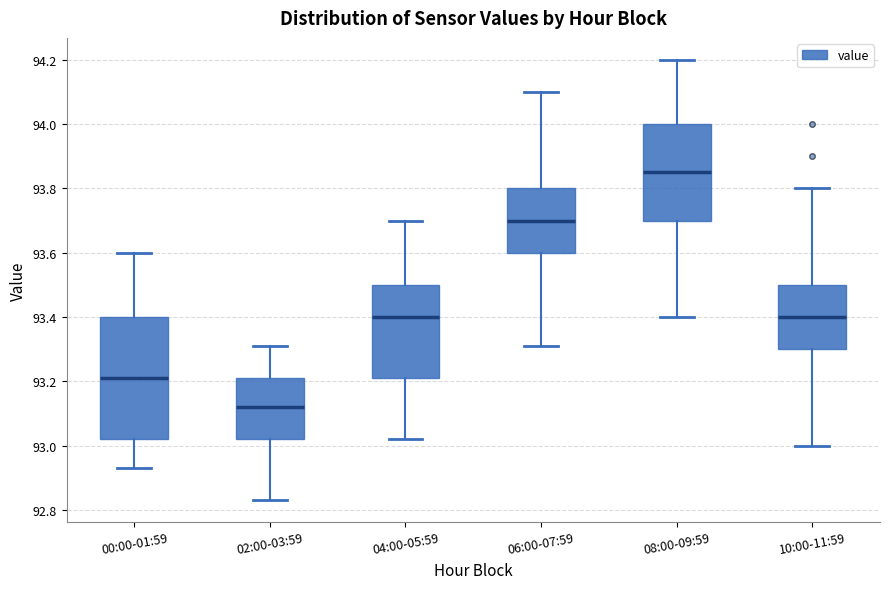

Which box's median line is the highest?

08:00-09:59